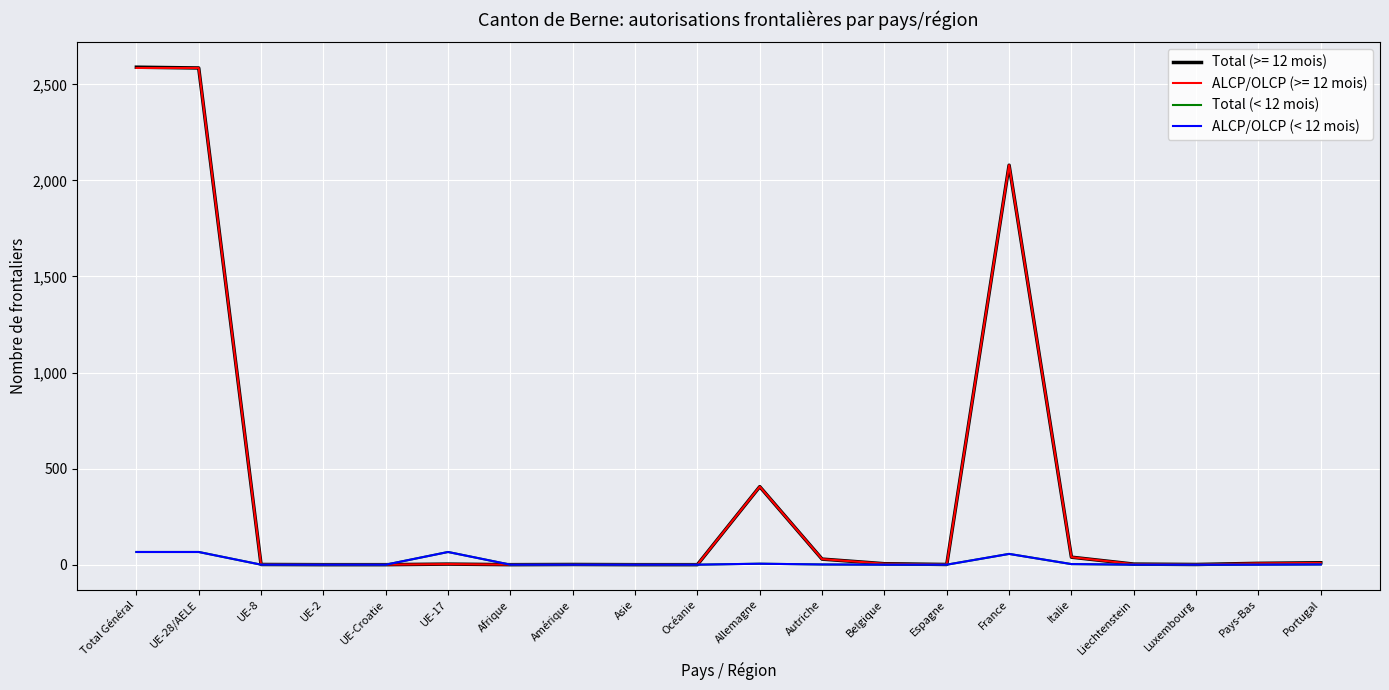

True or false: ALCP/OLCP (< 12 mois) has more than 1 points higher than both neighbors.

True